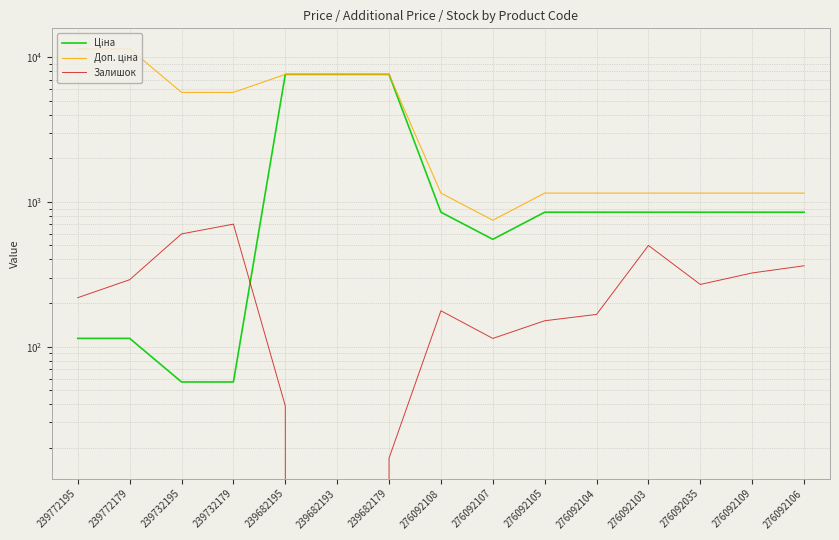

True or false: Доп. ціна and Залишок cross at least once.

False